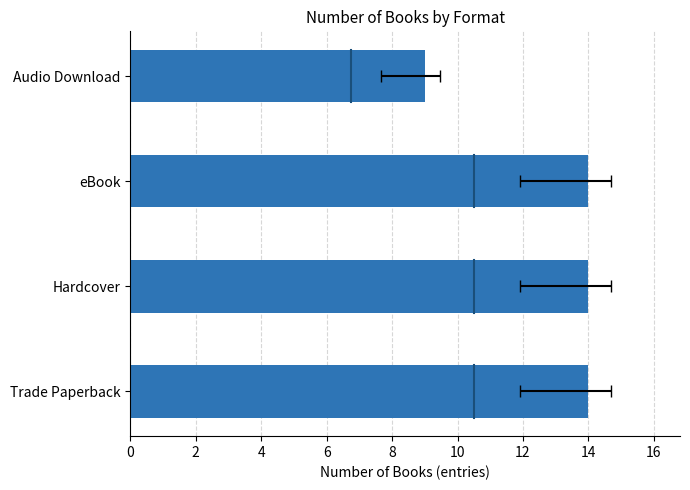

What is the sum of the values at Hardcover and eBook?

28